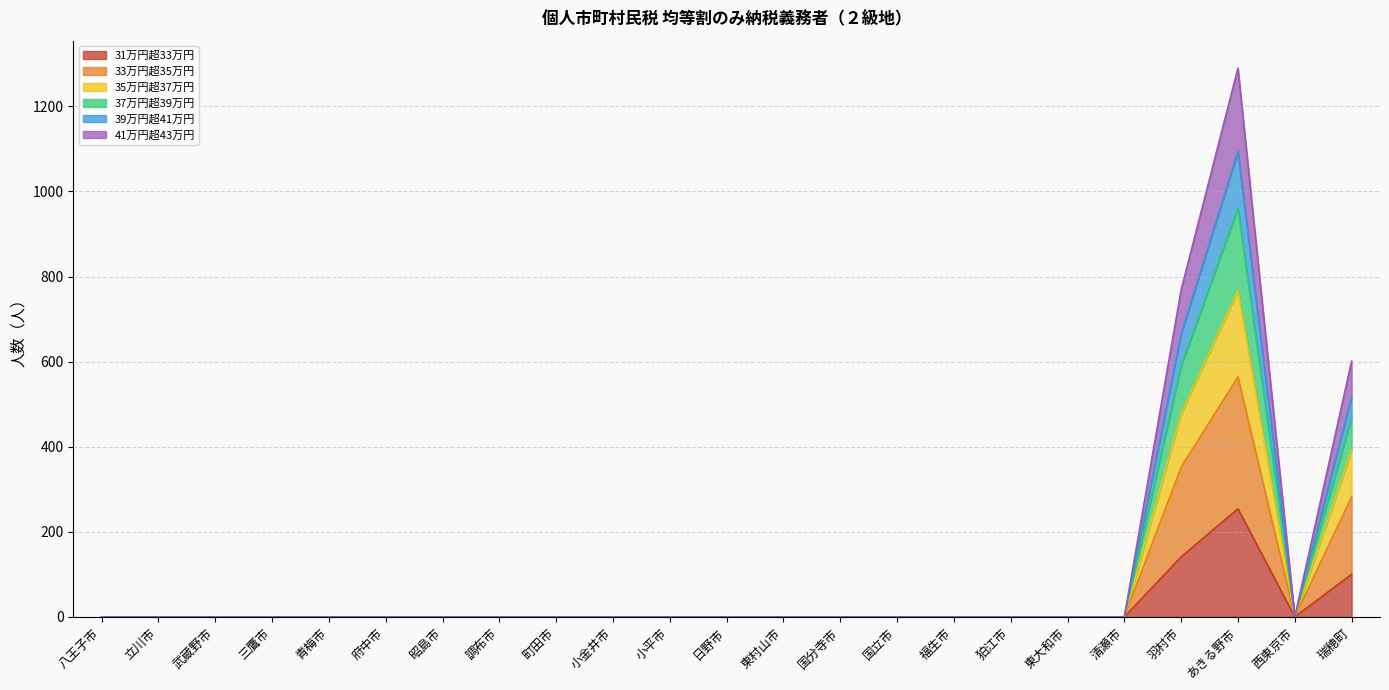

What is the highest value of the 31万円超33万円 series?

254